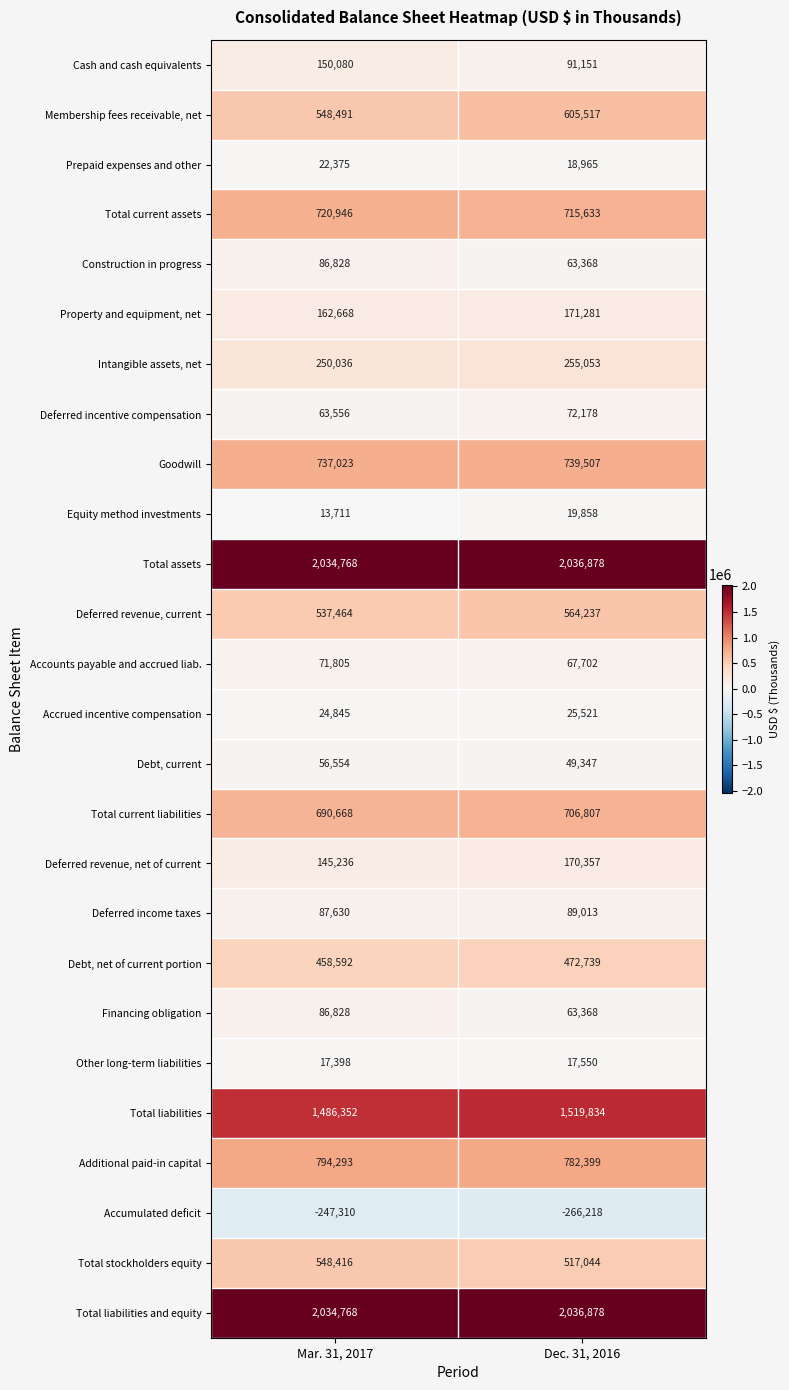

What is the total value across all series at Mar. 31, 2017?

11584021